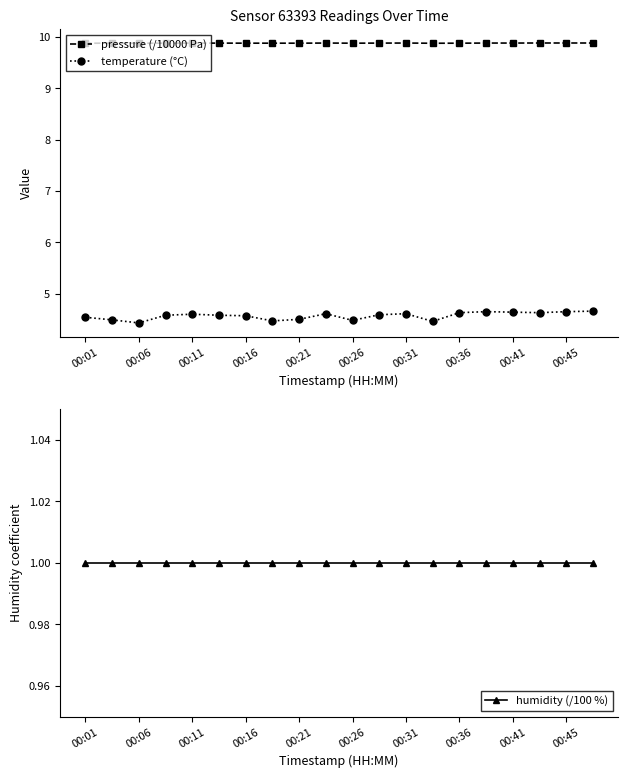

The humidity (/100 %) series shows 1.4 at 15. True or false?

False